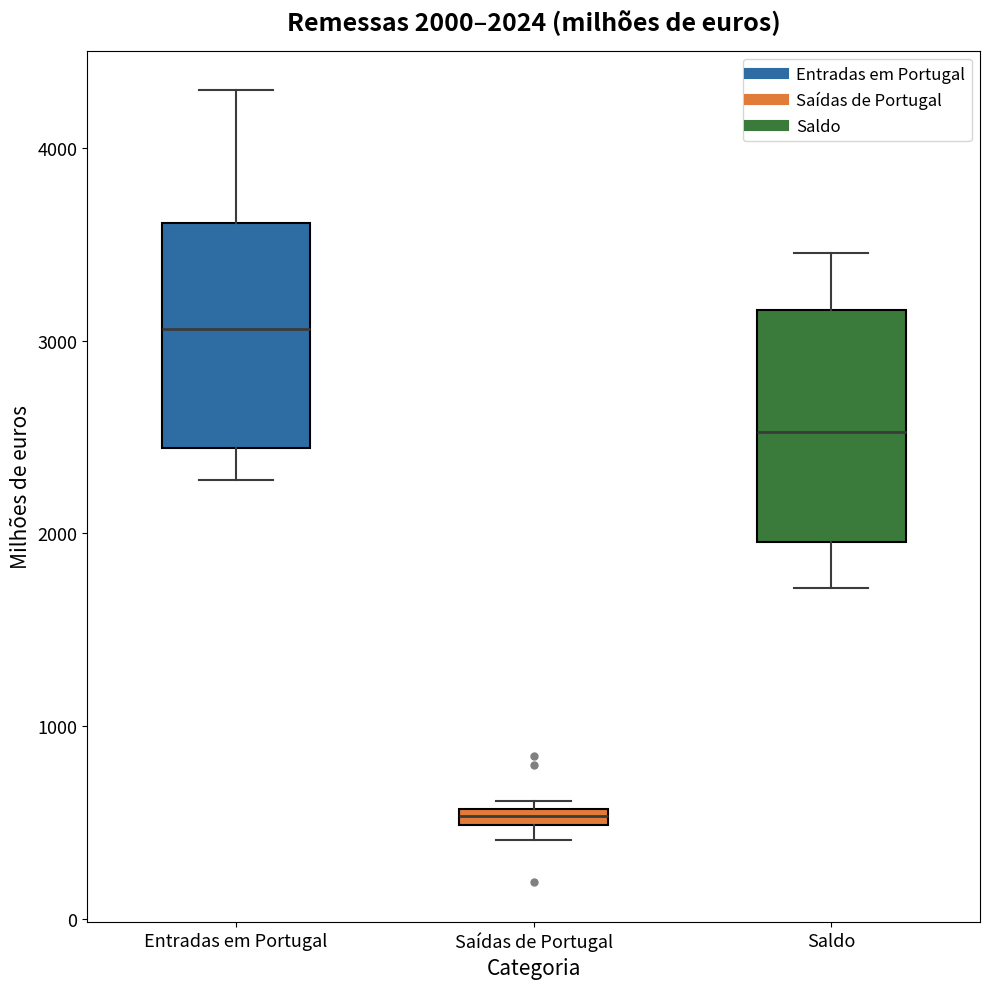

Which box has the lowest median line?

Saídas de Portugal